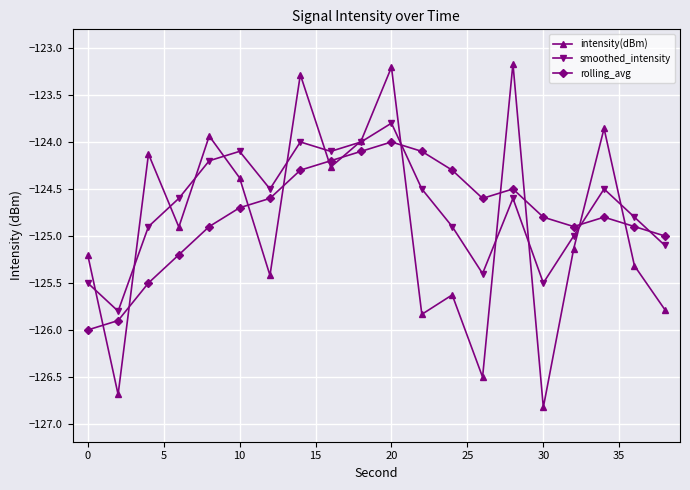

After their last crossing, which series has the higher values: smoothed_intensity or intensity(dBm)?

smoothed_intensity